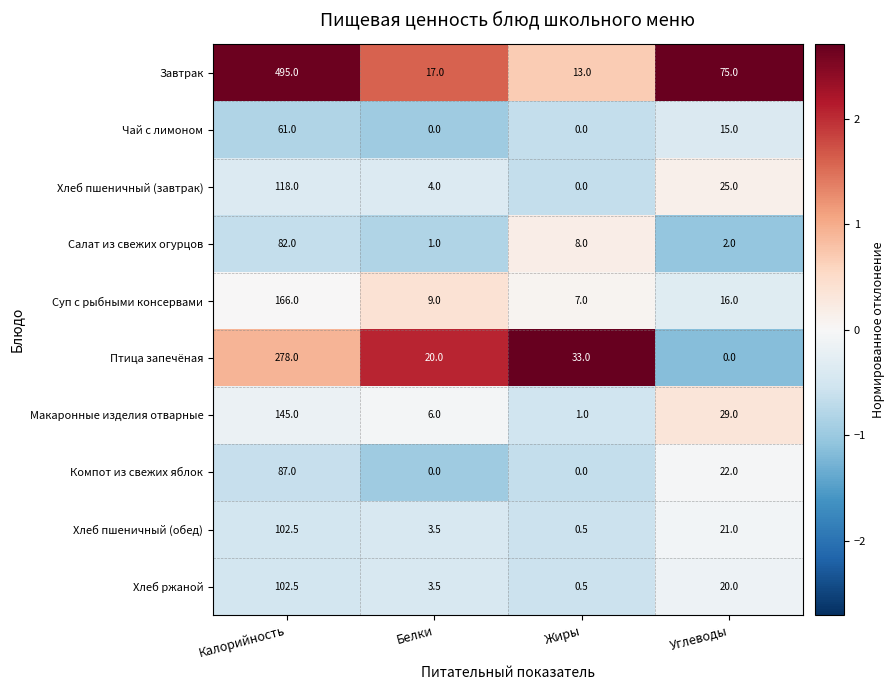

The value of Макаронные изделия отварные at Белки is 6.0. True or false?

True